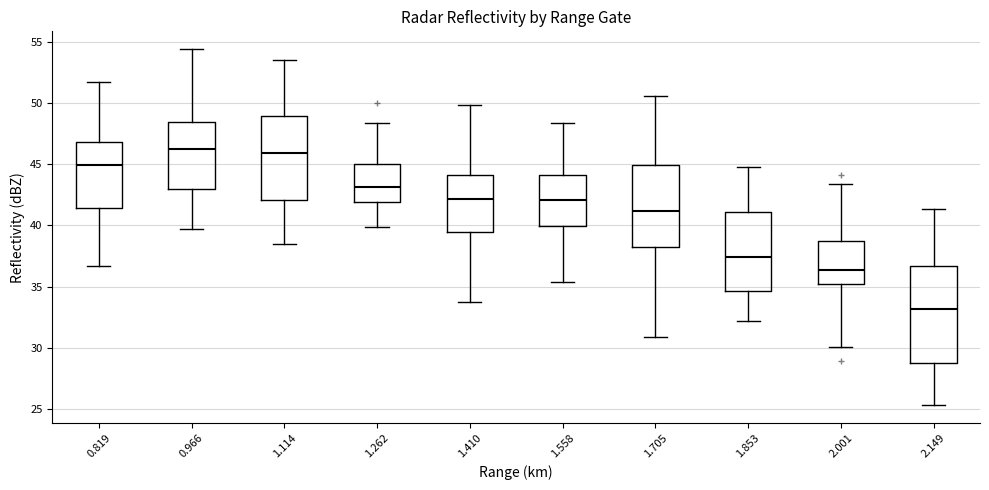

Comparing the boxes themselves (not the whiskers), which one is the tallest?

2.149